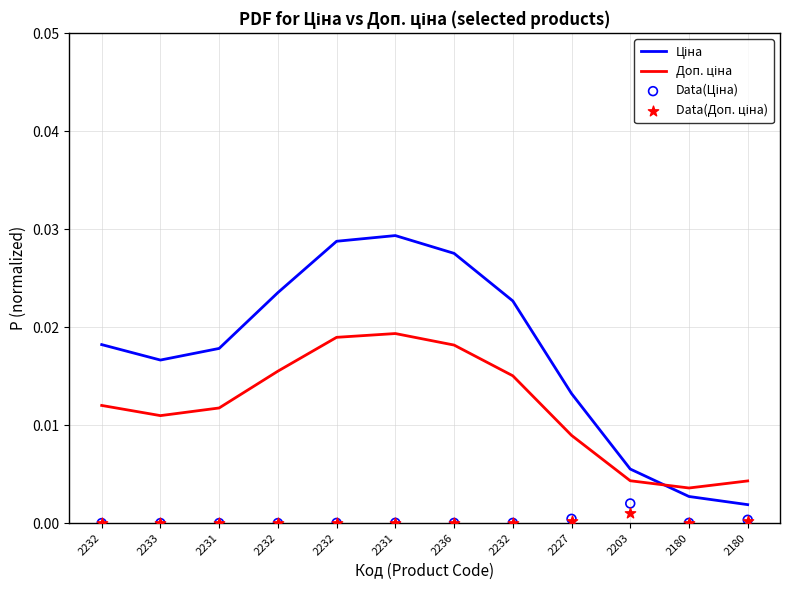

Which series has the largest Y range (max minus min)?

Ціна